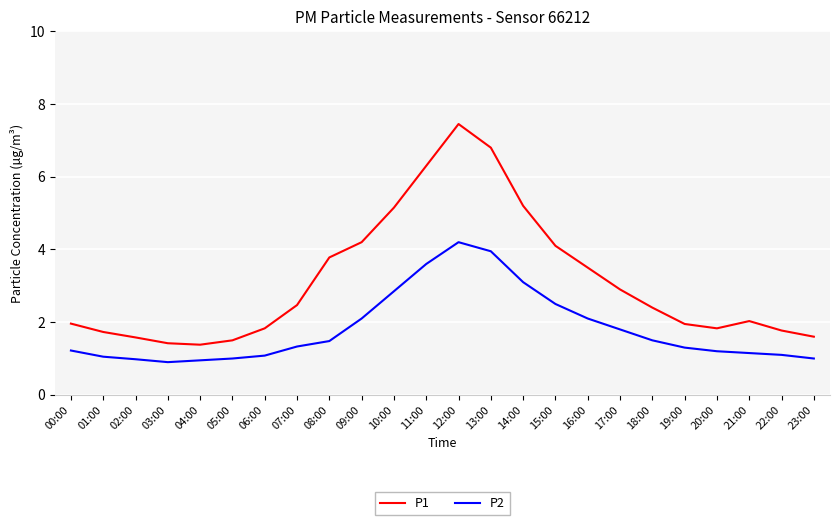

How many lines are shown in the chart?

2